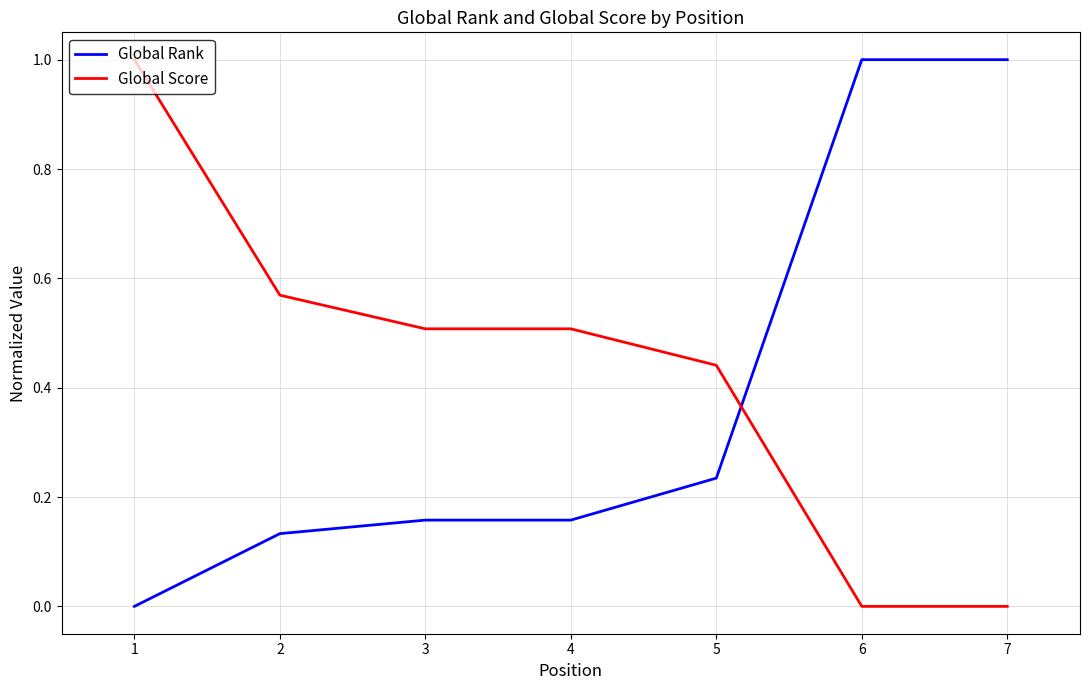

Count the number of data series in this chart.

2